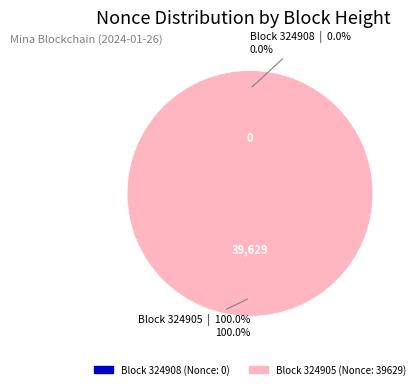

What is the total percentage of 324905 and 324908?

100.0%